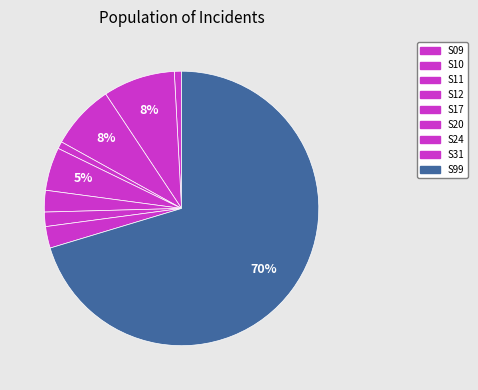

Count the number of slices in the pie.

9